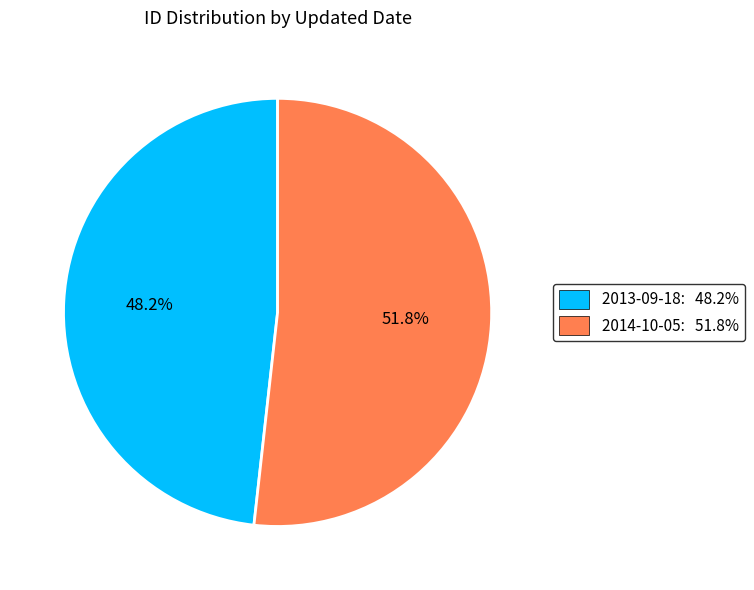

To the nearest percent, what is the average slice percentage?

50%